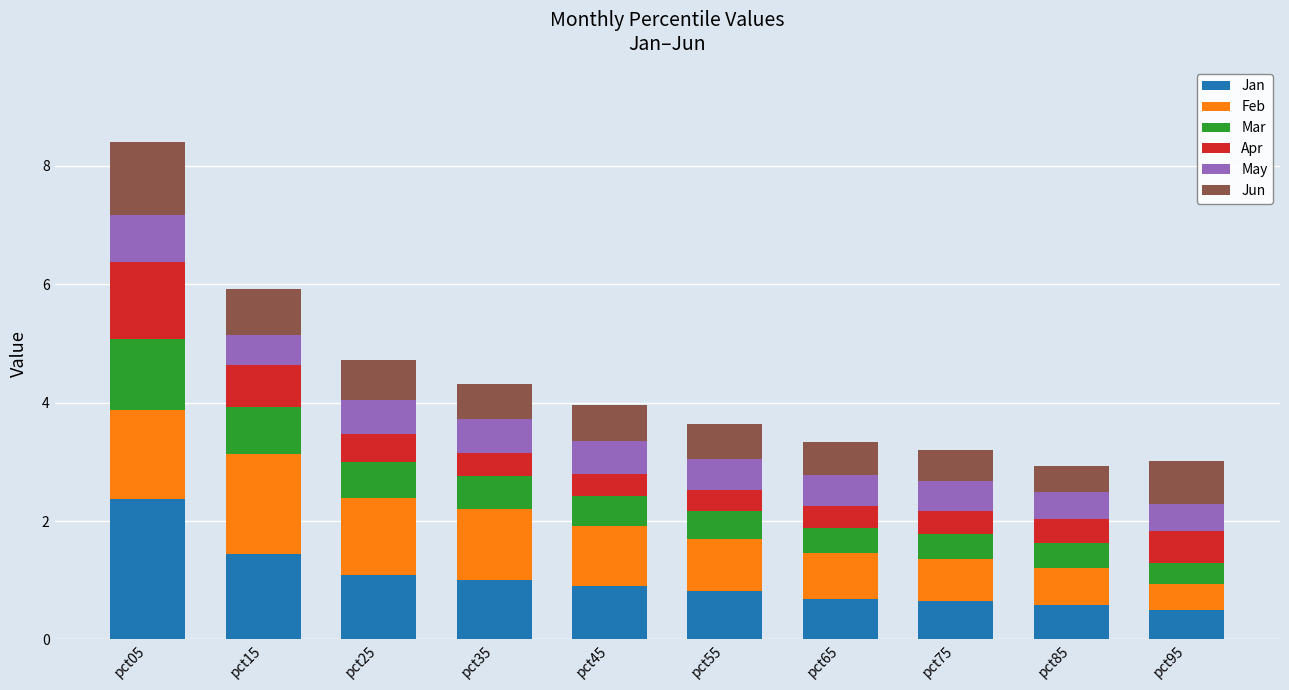

Which category has the highest value in the Jan series?

pct05